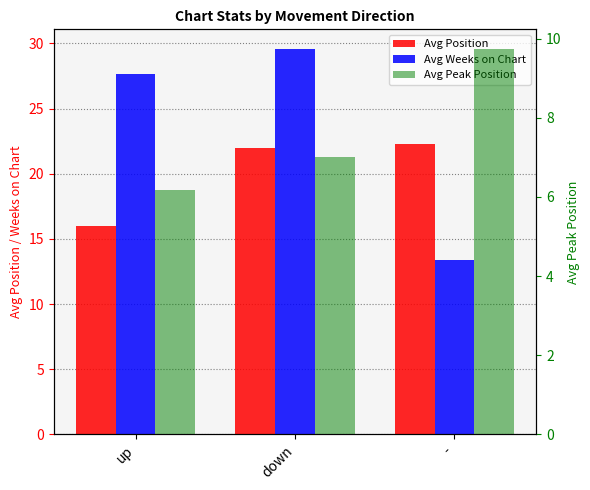

What is the sum of the Avg Weeks on Chart values at - and up?

41.0